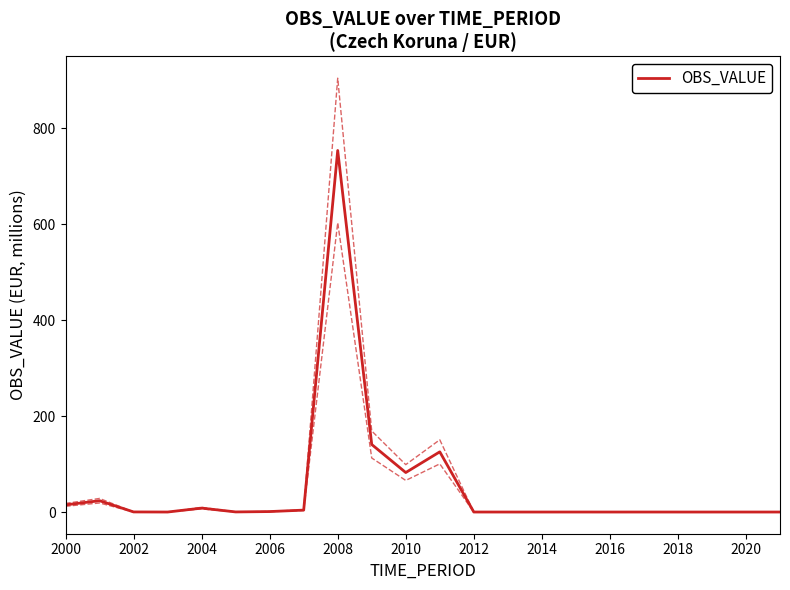

True or false: OBS_VALUE has a value of 0.0 at 2016.

True